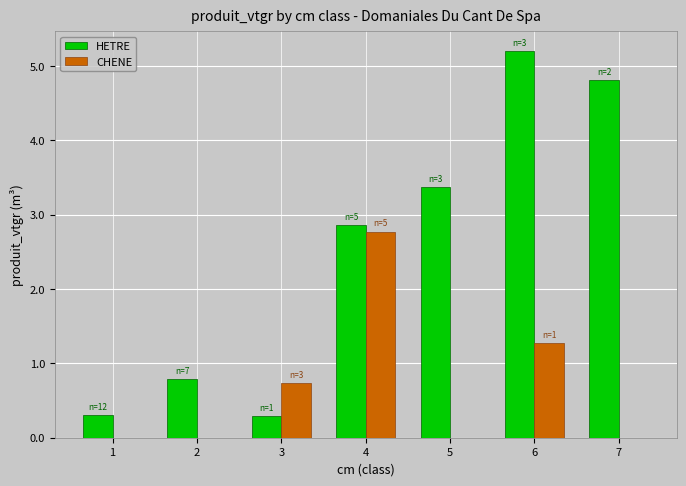

The HETRE series shows 1.2 at 2. True or false?

False